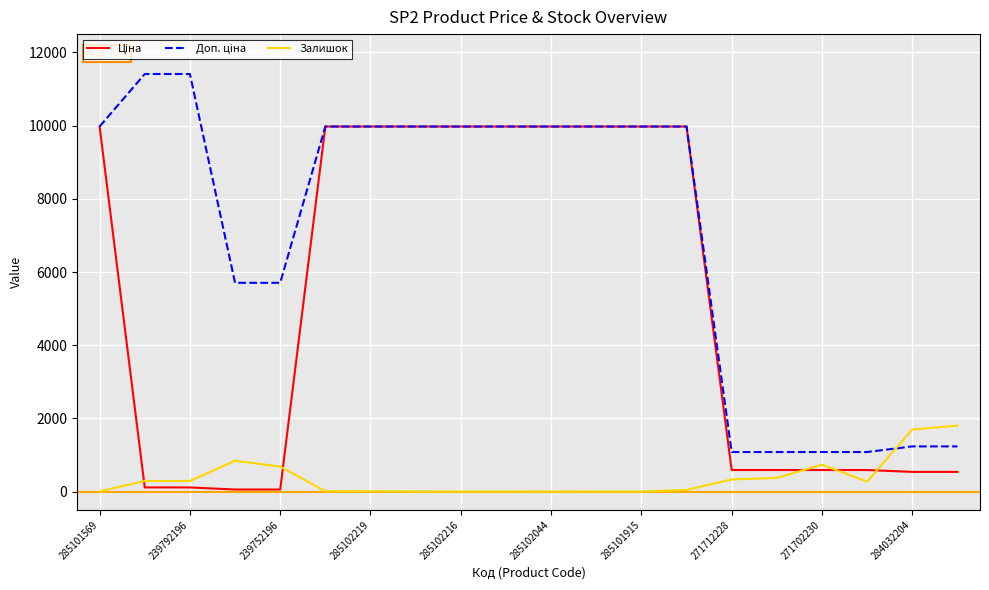

Which series ends up on top after the final intersection of Доп. ціна and Залишок?

Залишок